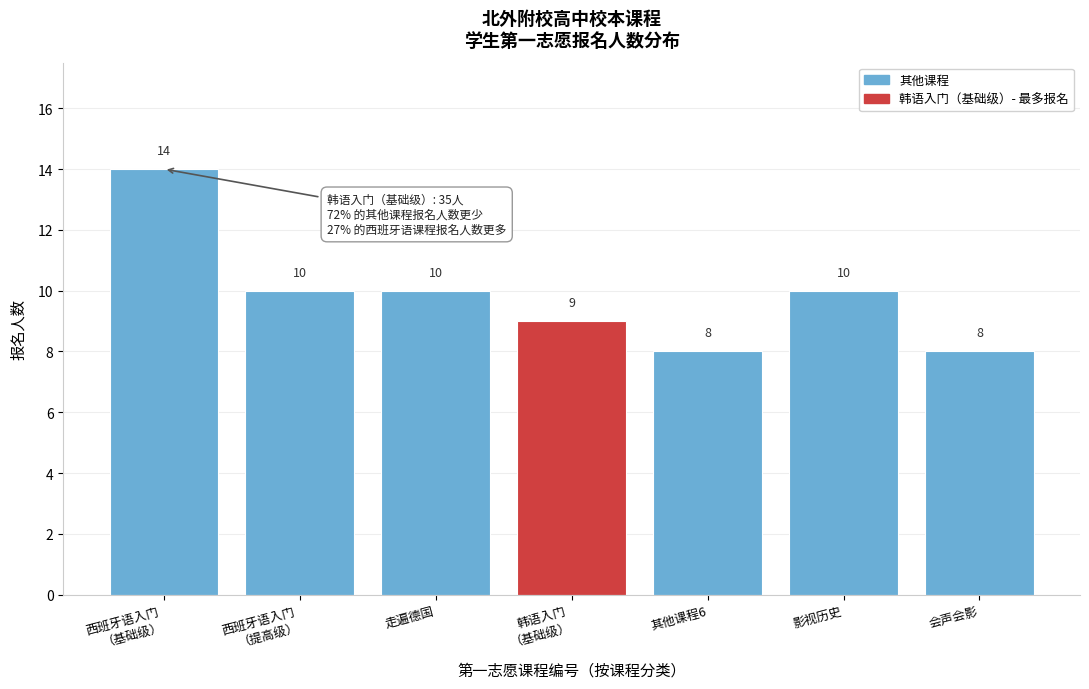

Reading right to left, extract all data points from this chart.

8	10	8	9	10	10	14